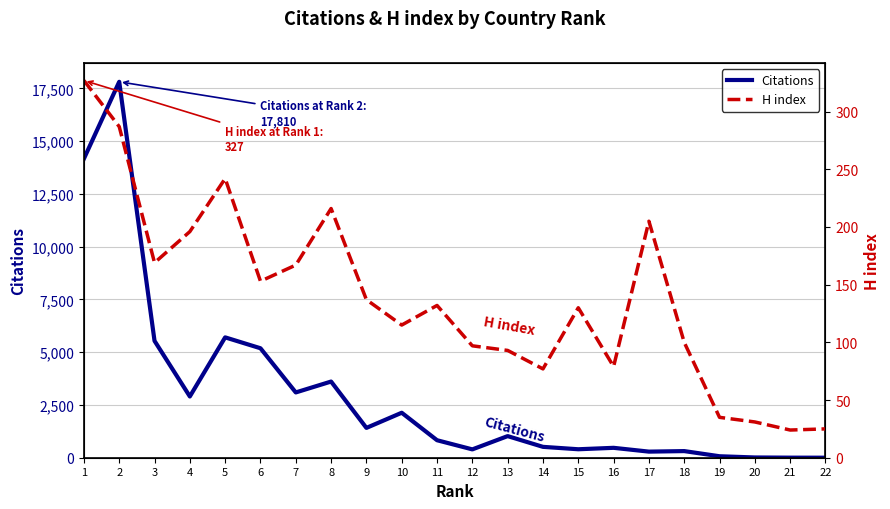

Between 18 and 4, which is larger?

4